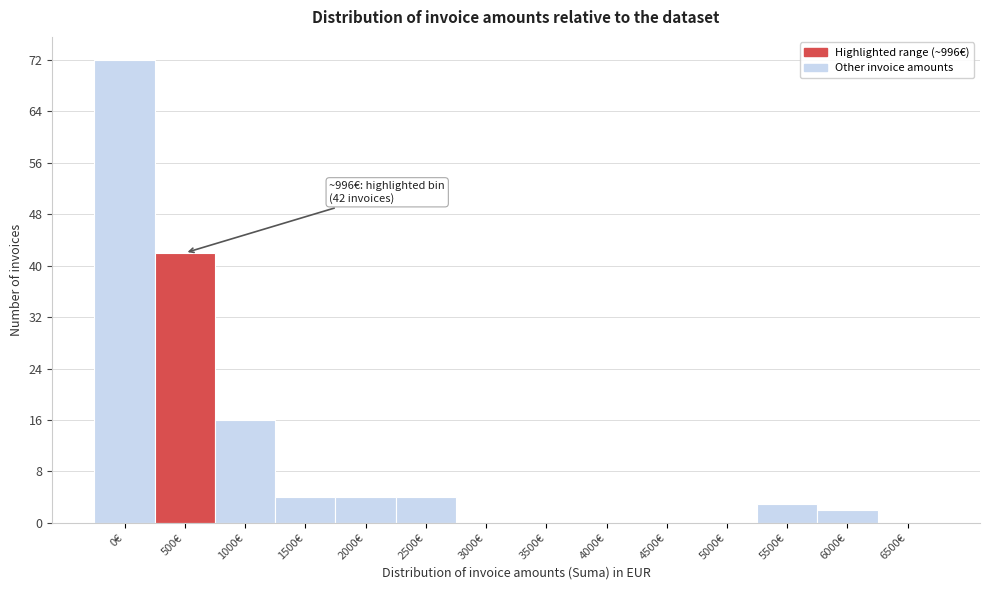

Reading right to left, list all the values displayed in this chart.

6500€=0	6000€=2	5500€=3	5000€=0	4500€=0	4000€=0	3500€=0	3000€=0	2500€=4	2000€=4	1500€=4	1000€=16	500€=42	0€=72